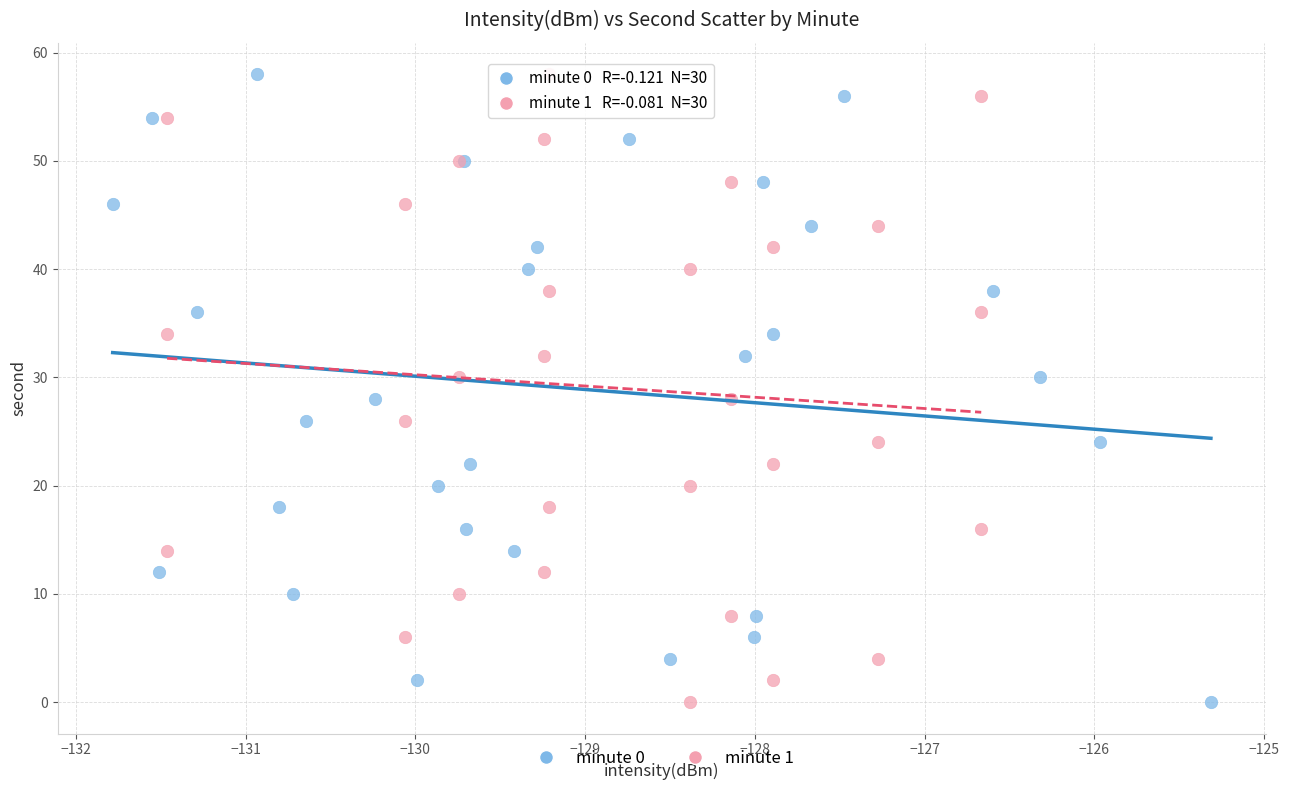

What are all the series names shown in the legend?

minute 0, minute 1